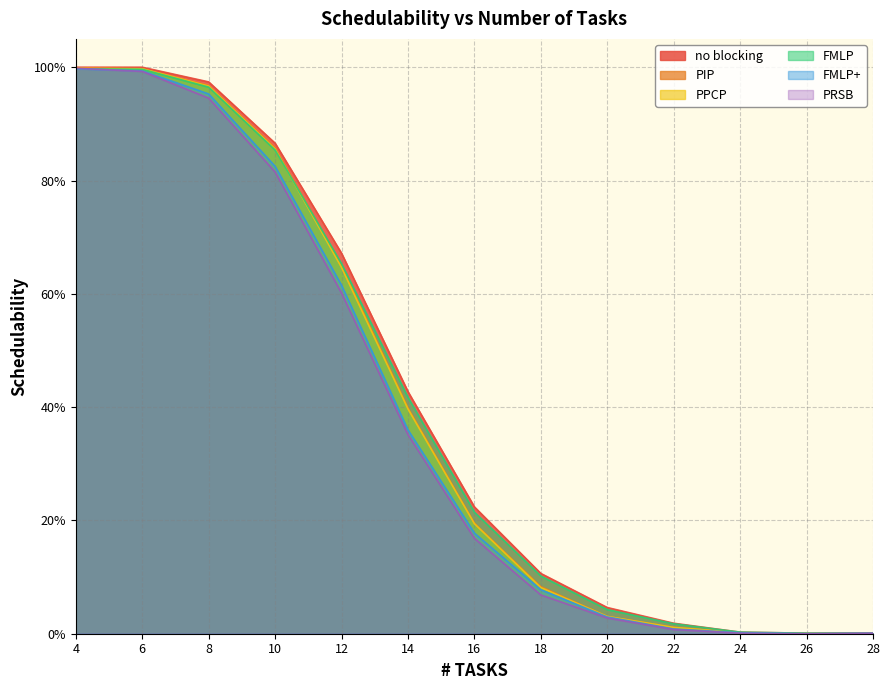

Between which two adjacent categories do FMLP and PIP first intersect?

10 and 12